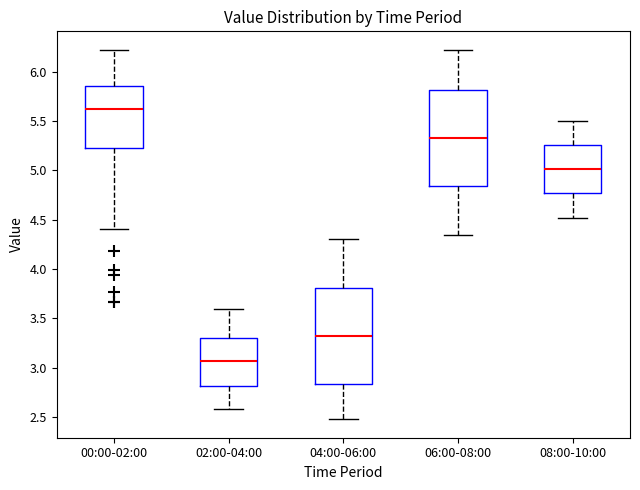

Where is the lower edge of the box for 00:00-02:00 on the y-axis? The values are not printed on the chart, so give them approximately, as read against the axis.

5.25